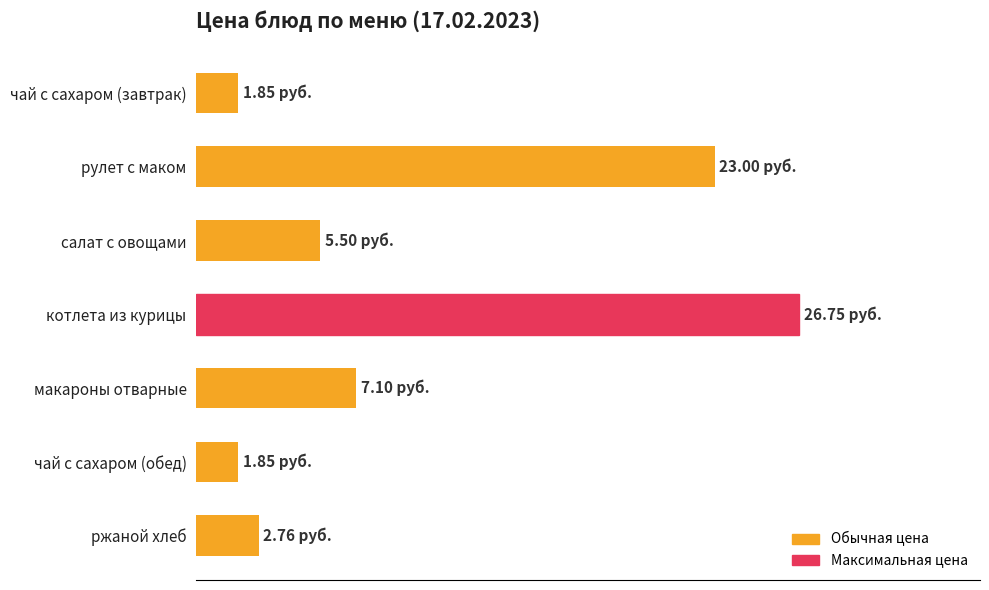

Does the chart contain any negative values?

No